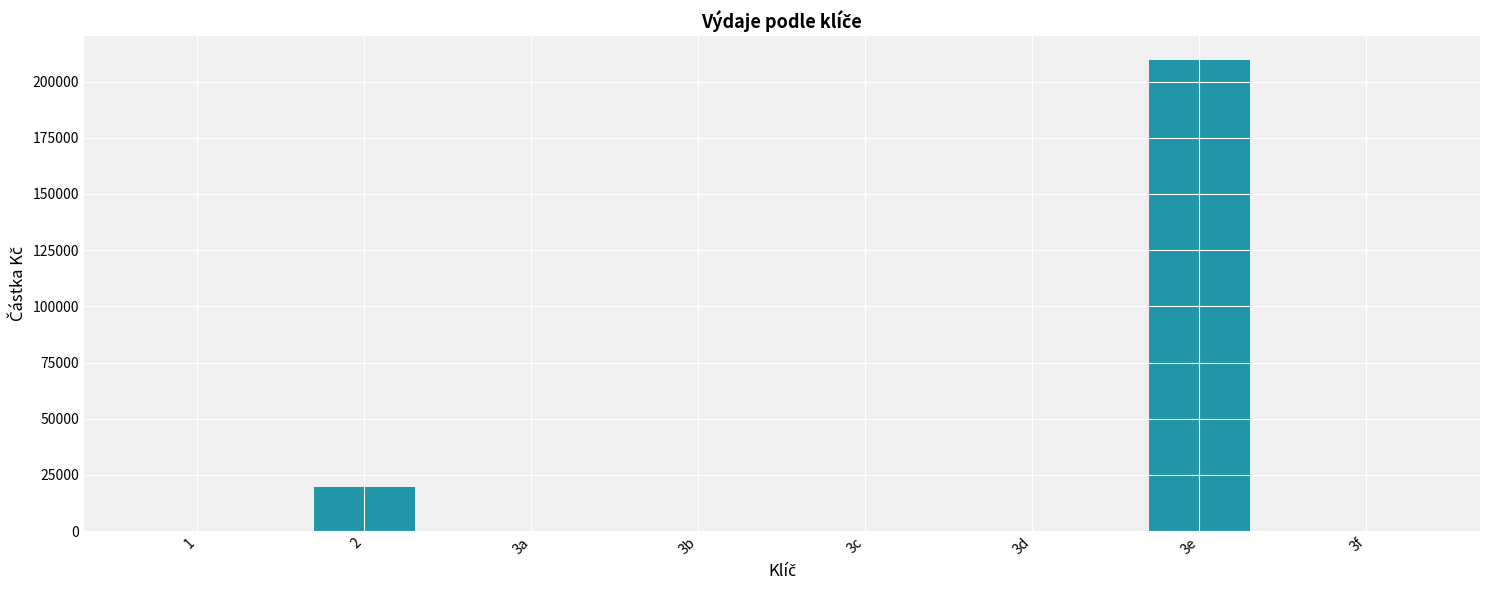

Which has a higher value, 3b or 2?

2